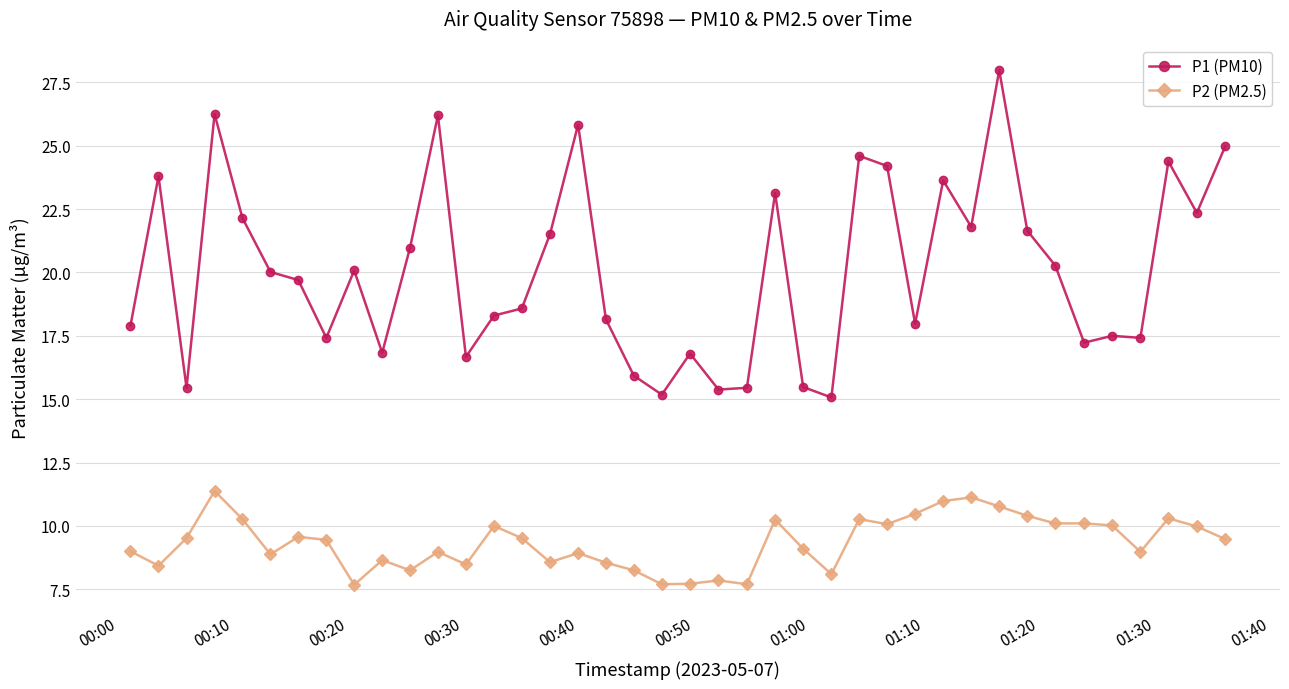

List the series in order of their overall mean, lowest first.

P2 (PM2.5), P1 (PM10)